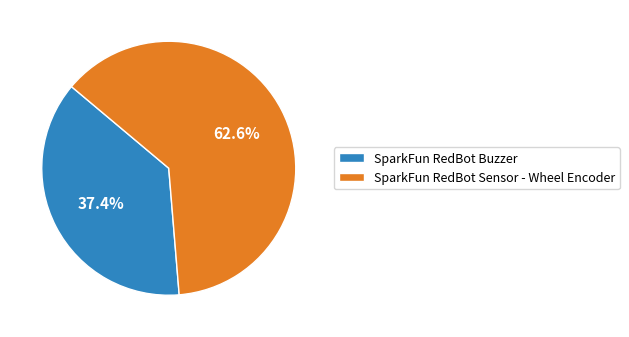

What is the ratio of the value at SparkFun RedBot Buzzer to the value at SparkFun RedBot Sensor - Wheel Encoder?

0.6